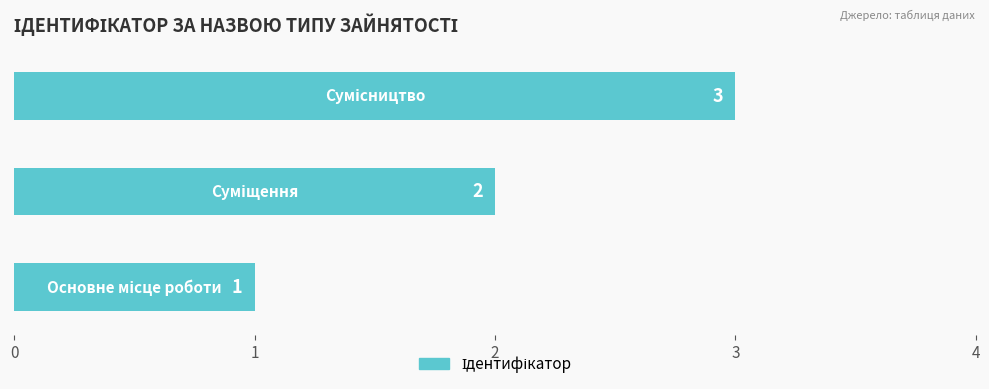

How many values are between 1 and 3?

3